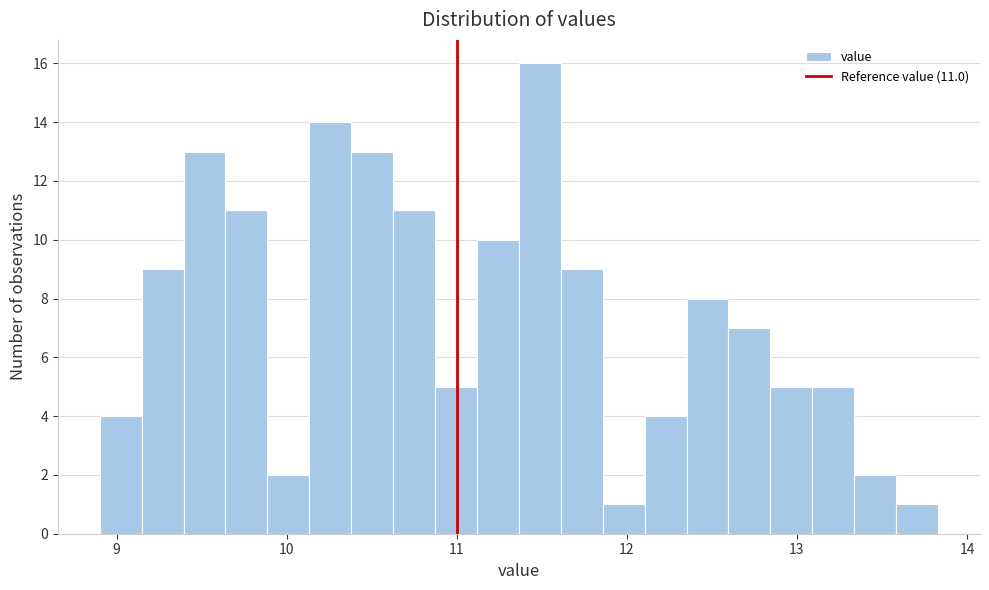

Around what value on the x-axis is the tallest bar? Give the approximate position of its centre, as read against the axis.

11.5